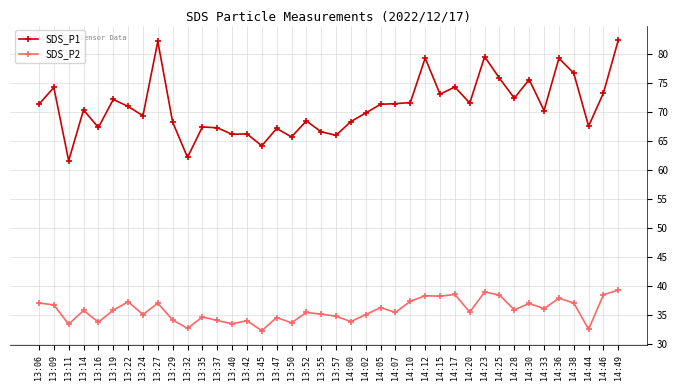

What is the label of the 28th point from the left?

14:15